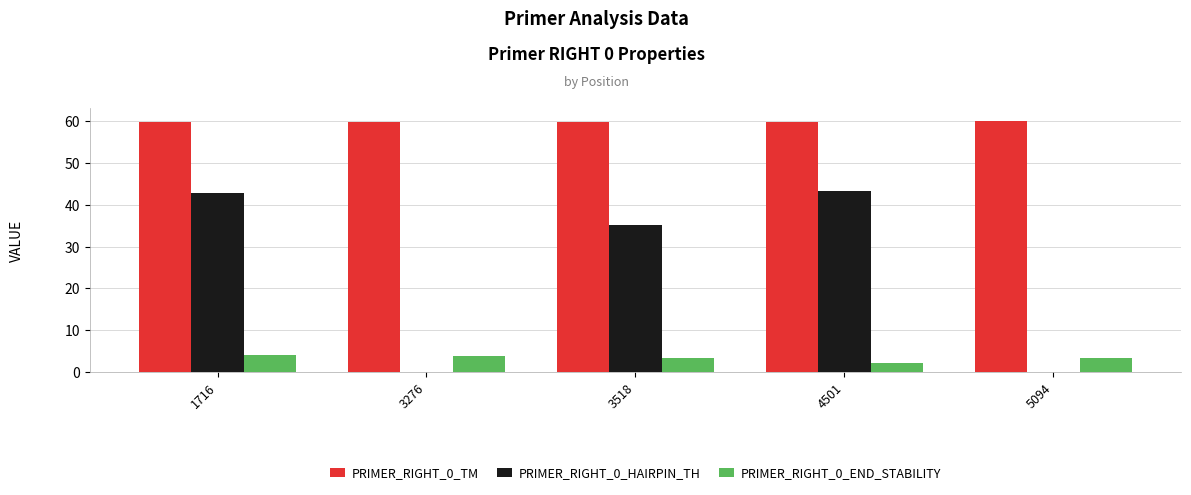

Which series has the largest total across all categories?

PRIMER_RIGHT_0_TM